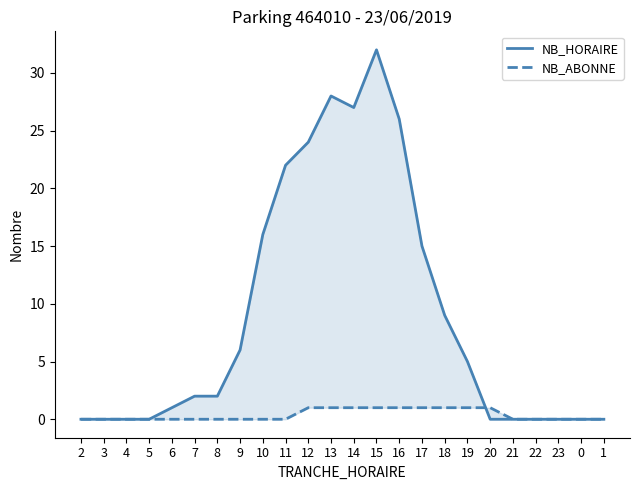

Rank the series at 16 from highest to lowest value.

NB_HORAIRE, NB_ABONNE